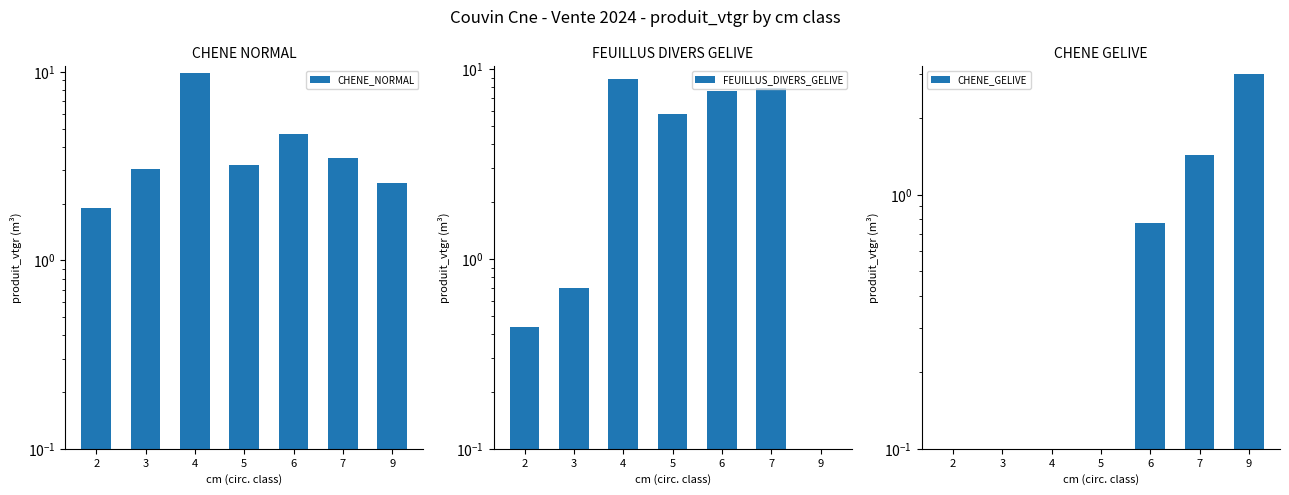

Are the bars horizontal?

No